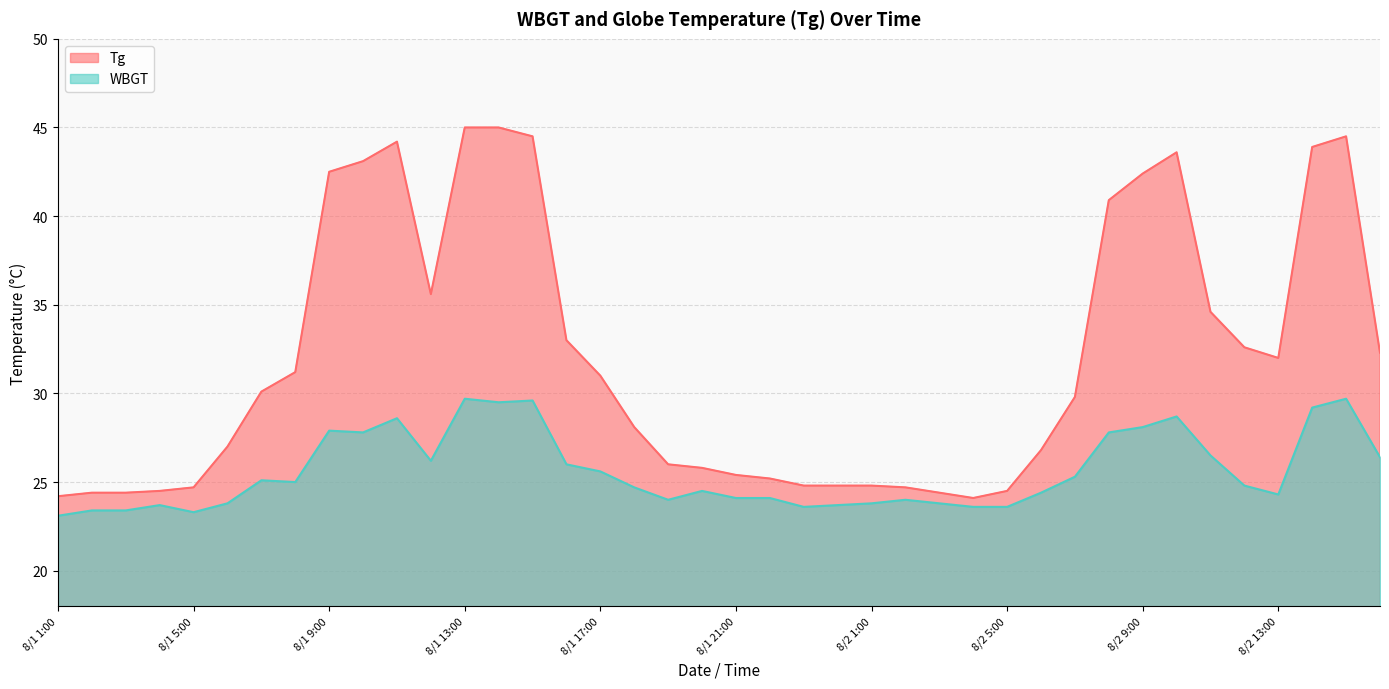

How many values in the WBGT series exceed 24?

26